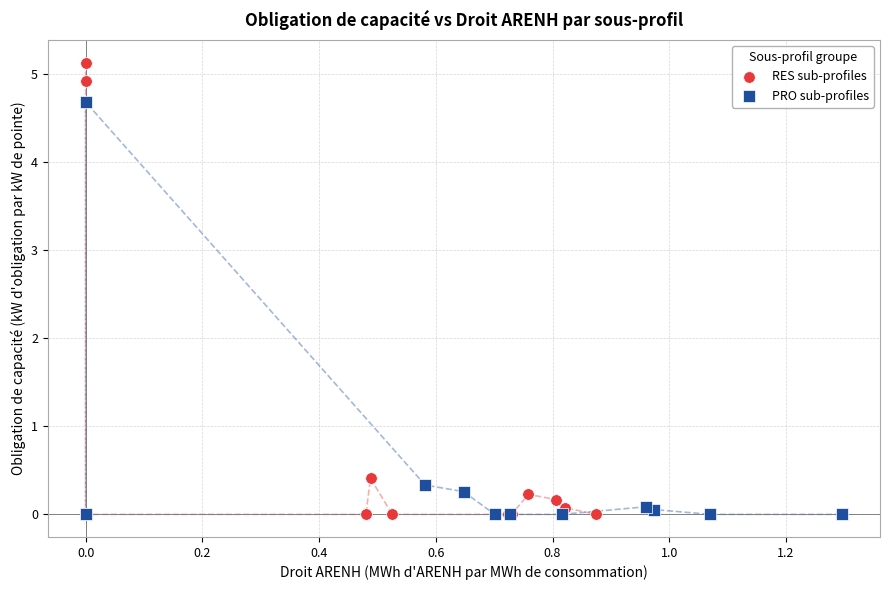

Which series has the largest Y range (max minus min)?

RES sub-profiles